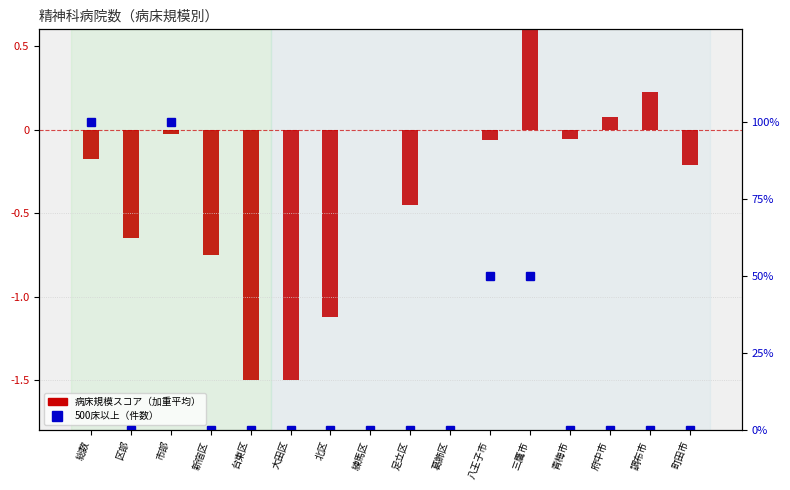

Reading right to left, extract all data points from this chart.

町田市=0	調布市=0	府中市=0	青梅市=0	三鷹市=50	八王子市=50	葛飾区=0	足立区=0	練馬区=0	北区=0	大田区=0	台東区=0	新宿区=0	市部=100	区部=0	総数=100